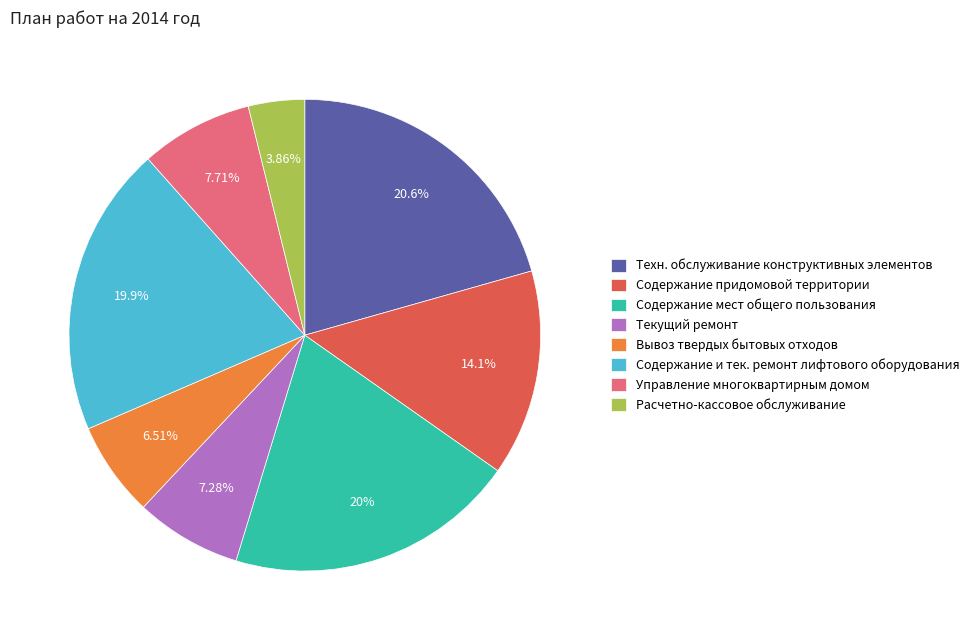

Is Расчетно-кассовое обслуживание the majority of the pie?

No